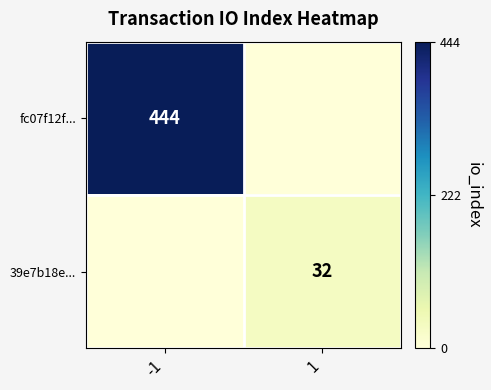

Is it true that 39e7b18e... equals 14 at 1?

False